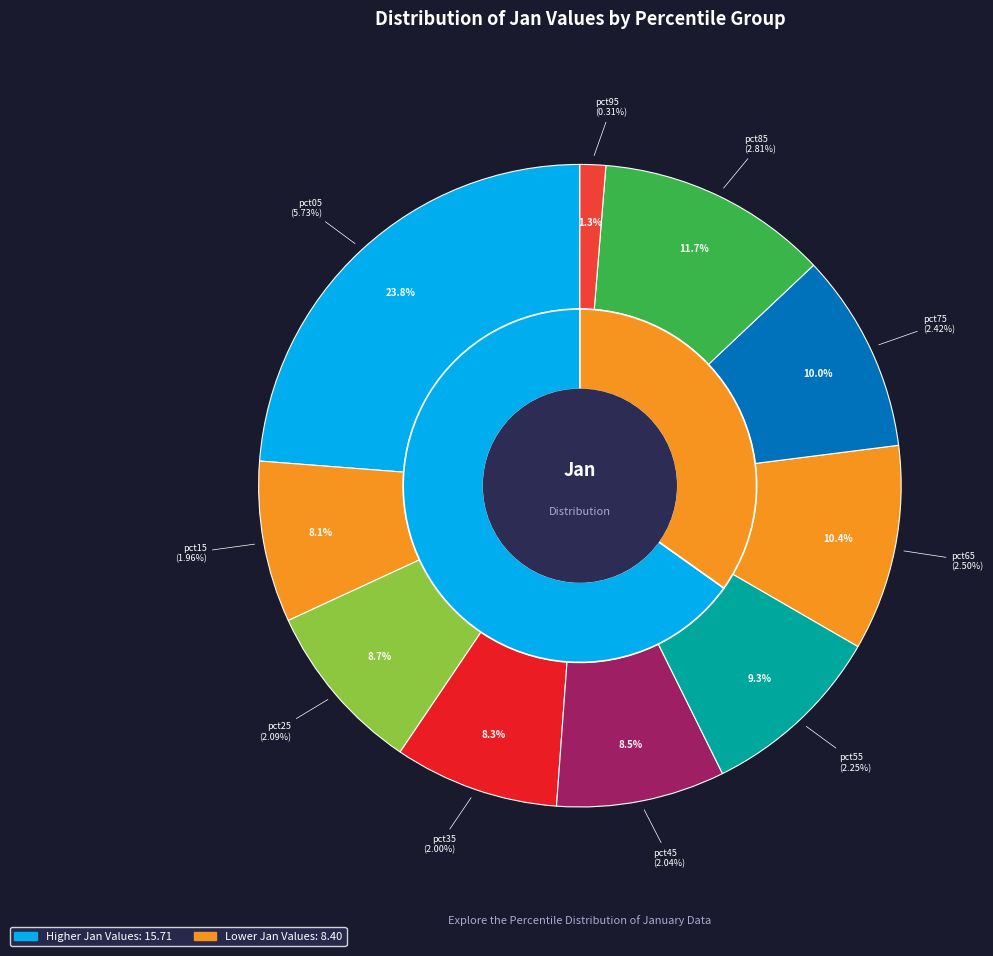

To the nearest percent, what percentage of the pie is pct65?

10%